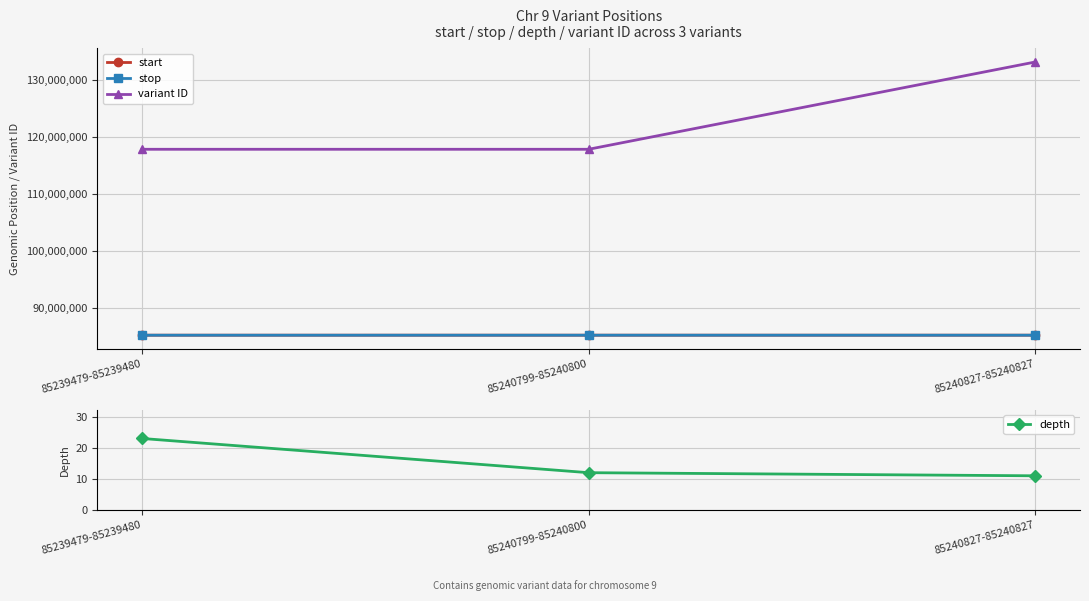

What are all the series names shown in the legend?

start, stop, variant ID, depth